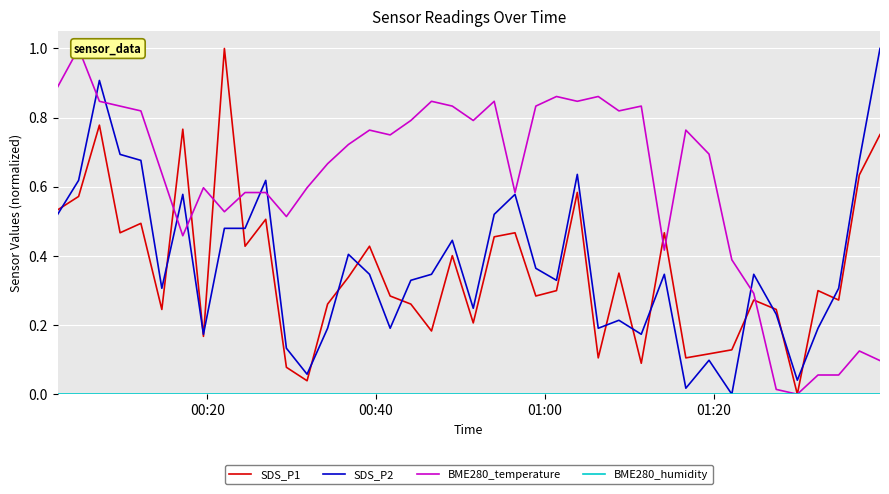

Reading left to right, transcribe all the data shown in this chart.

SDS_P1: 0.5	0.6	0.8	0.5	0.5	0.2	0.8	0.2	1.0	0.4	0.5	0.1	0.0	0.3	0.3	0.4	0.3	0.3	0.2	0.4	0.2	0.5	0.5	0.3	0.3	0.6	0.1	0.4	0.1	0.5	0.1	0.1	0.1	0.3	0.2	0.0	0.3	0.3	0.6	0.8
SDS_P2: 0.5	0.6	0.9	0.7	0.7	0.3	0.6	0.2	0.5	0.5	0.6	0.1	0.1	0.2	0.4	0.3	0.2	0.3	0.3	0.4	0.2	0.5	0.6	0.4	0.3	0.6	0.2	0.2	0.2	0.3	0.0	0.1	0.0	0.3	0.2	0.0	0.2	0.3	0.7	1.0
BME280_temperature: 0.9	1.0	0.8	0.8	0.8	0.6	0.5	0.6	0.5	0.6	0.6	0.5	0.6	0.7	0.7	0.8	0.8	0.8	0.8	0.8	0.8	0.8	0.6	0.8	0.9	0.8	0.9	0.8	0.8	0.4	0.8	0.7	0.4	0.3	0.0	0.0	0.1	0.1	0.1	0.1
BME280_humidity: 0.0	0.0	0.0	0.0	0.0	0.0	0.0	0.0	0.0	0.0	0.0	0.0	0.0	0.0	0.0	0.0	0.0	0.0	0.0	0.0	0.0	0.0	0.0	0.0	0.0	0.0	0.0	0.0	0.0	0.0	0.0	0.0	0.0	0.0	0.0	0.0	0.0	0.0	0.0	0.0